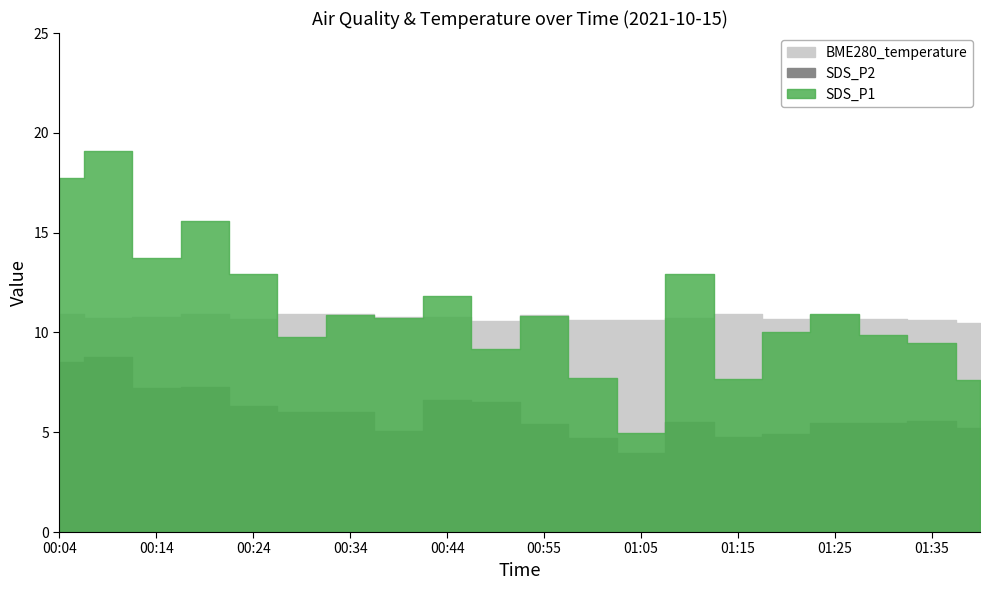

What is the difference between the highest and lowest values at 01:10?

7.4